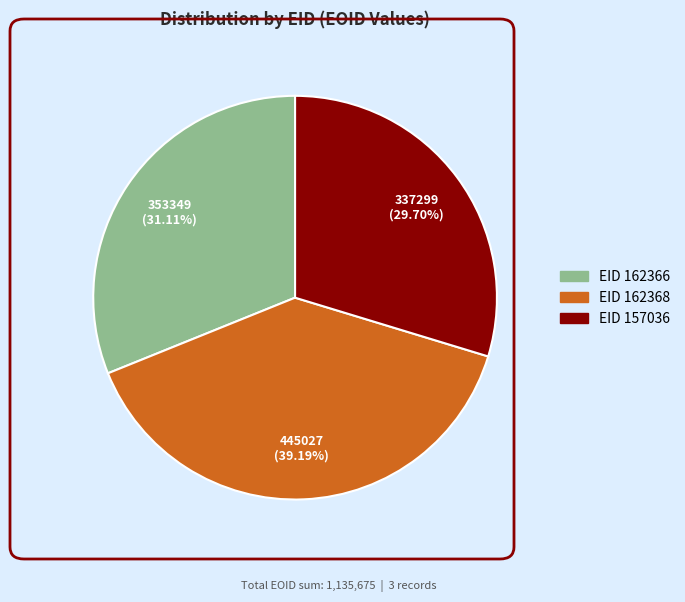

Count the number of slices in the pie.

3